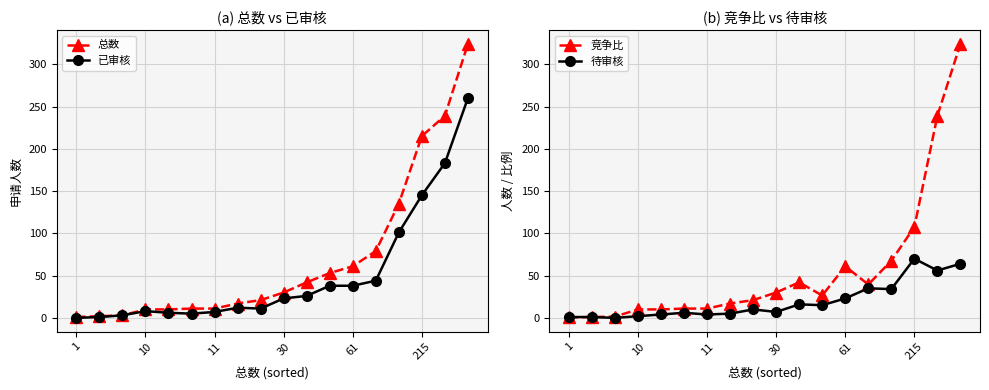

Count the number of data series in this chart.

4